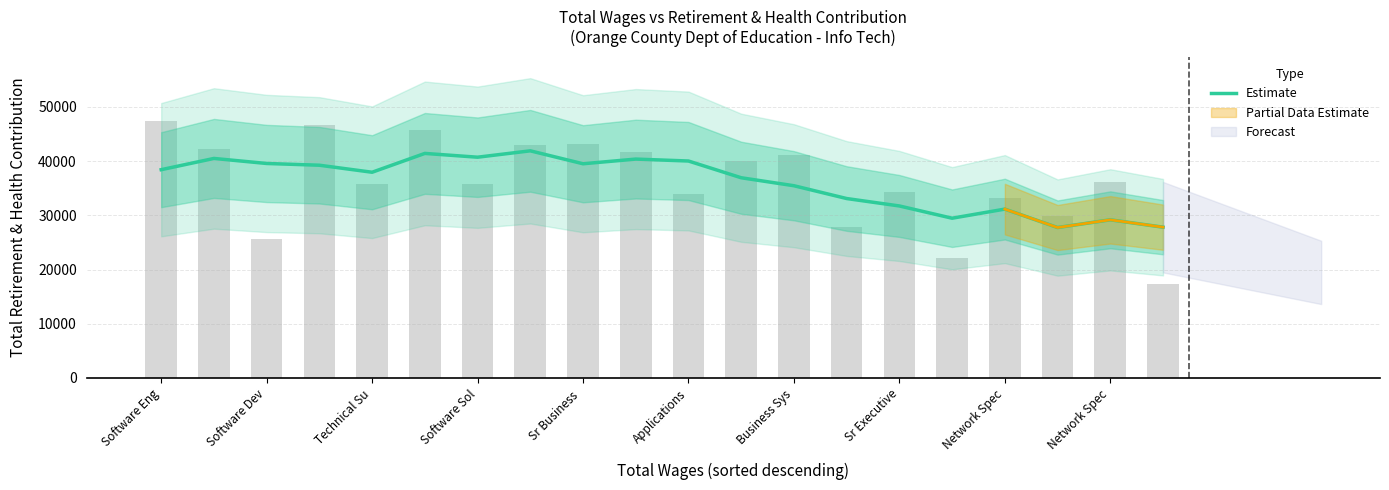

What is the minimum value shown in the chart?

27751.2